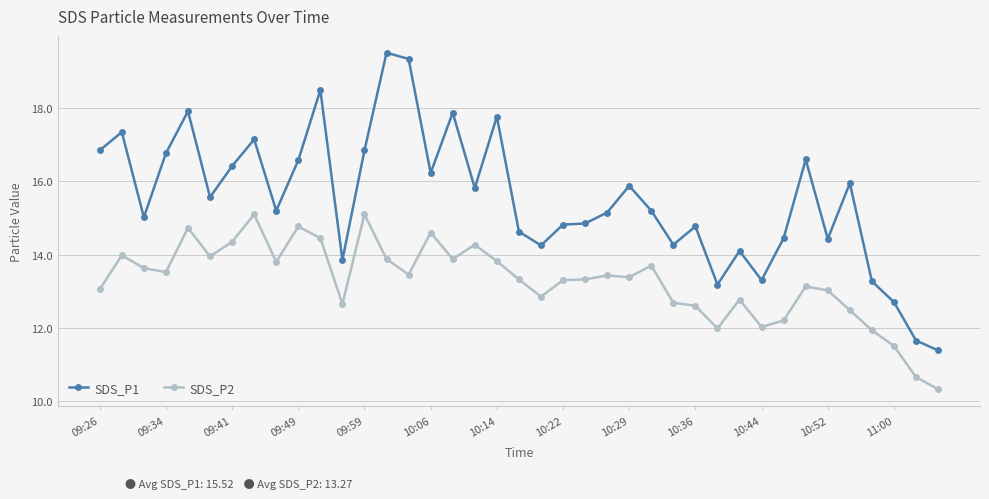

In SDS_P2, how many points are lower than both neighbors (excluding endpoints)?

10